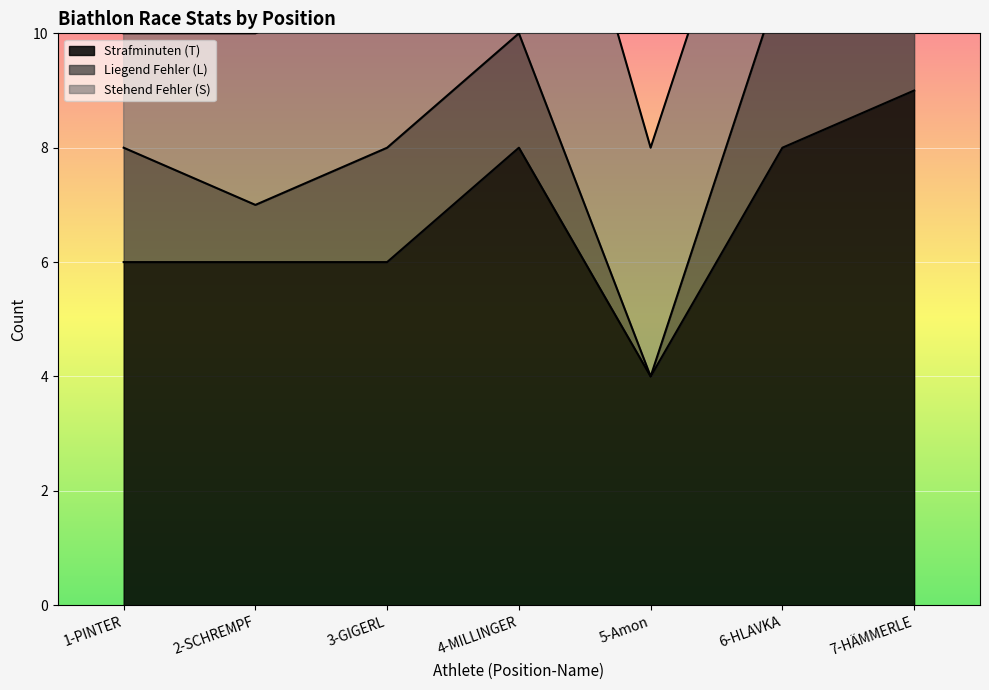

Reading left to right, extract all data points from this chart.

Strafminuten (T): 6	6	6	8	4	8	9
Liegend Fehler (L): 2	1	2	2	0	3	2
Stehend Fehler (S): 2	3	3	6	4	4	6